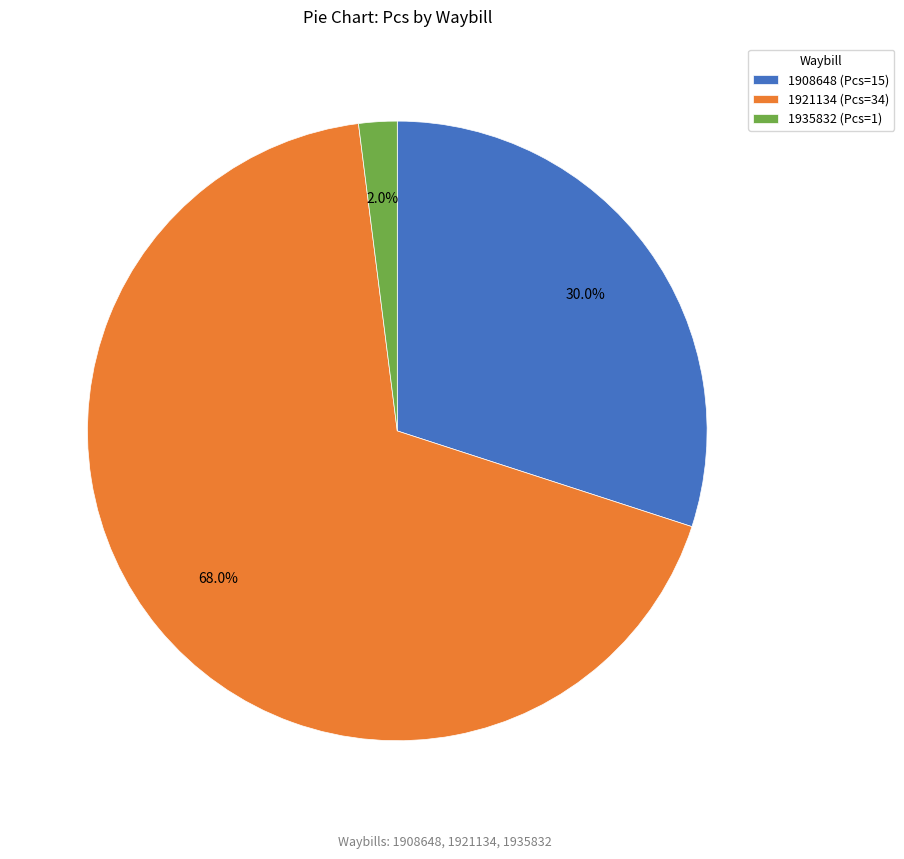

How many slices are in this pie chart?

3